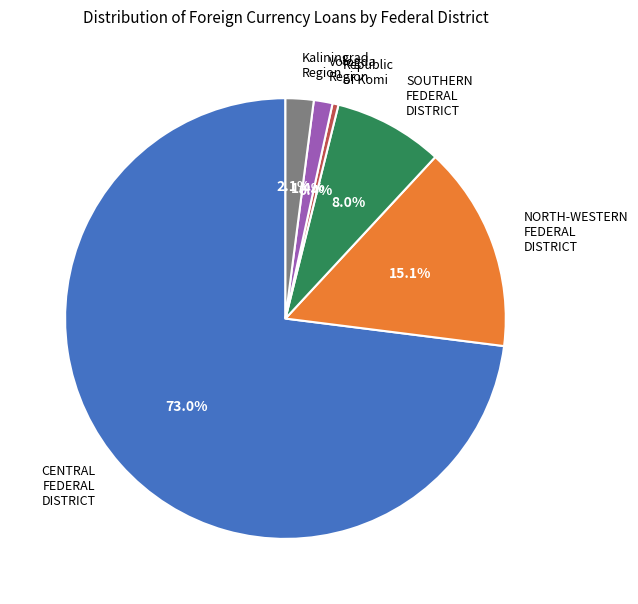

To the nearest percent, what is the difference between the CENTRAL FEDERAL DISTRICT and Republic of Komi slice percentages?

73%